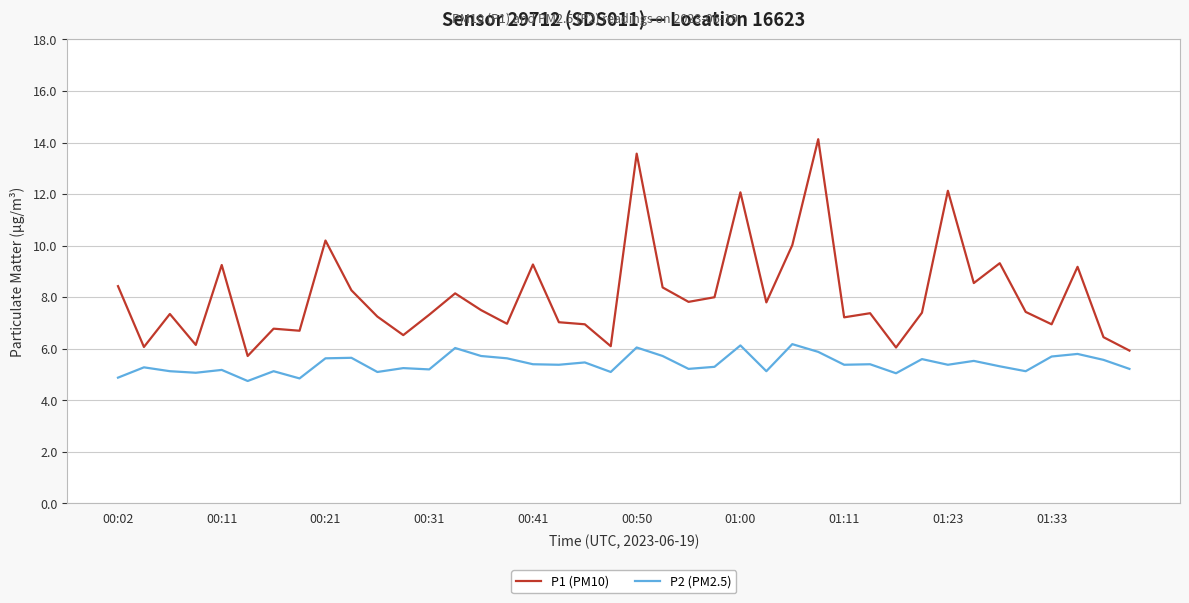

Count the number of categories in the chart.

40